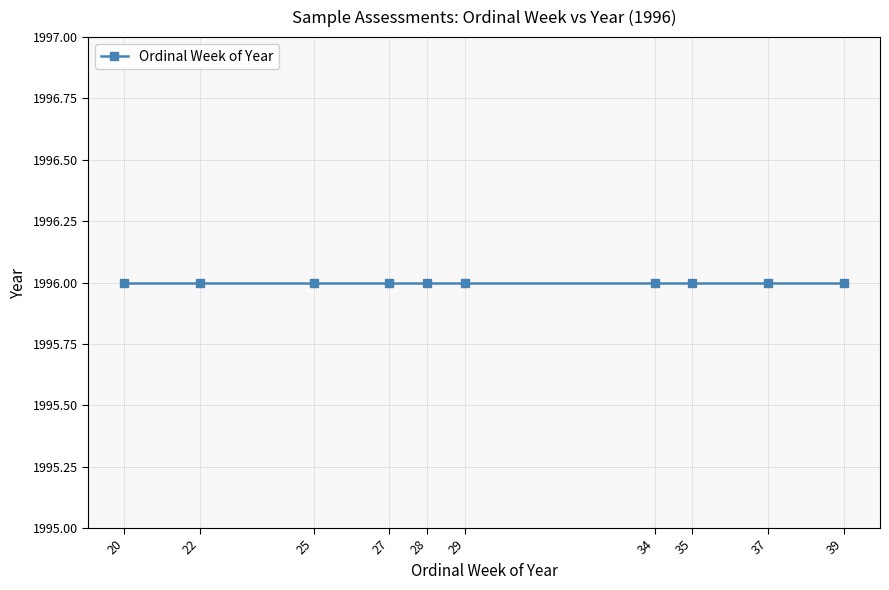

The chart shows a value of 19 at 29. True or false?

False